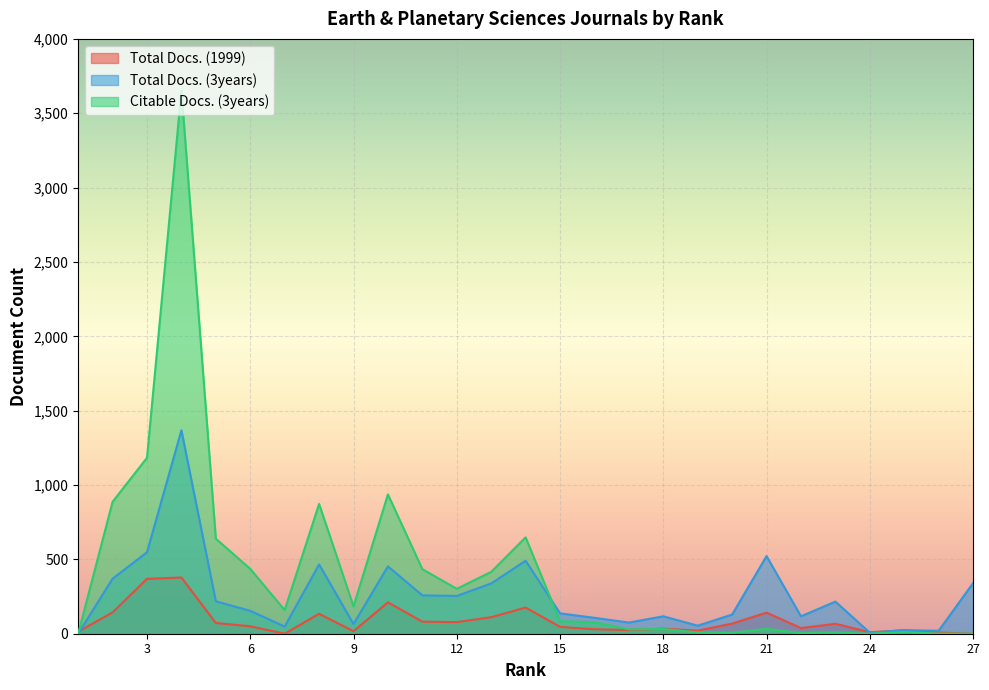

In Total Docs. (3years), how many points are higher than both neighbors (excluding endpoints)?

8